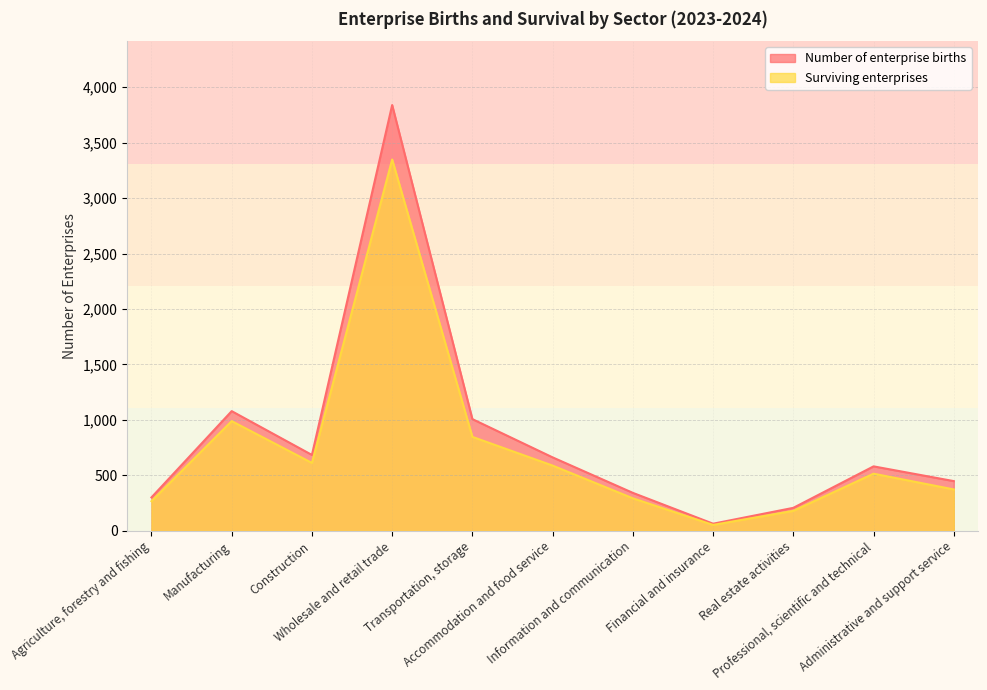

What is the difference between the second highest and second lowest values in the Number of enterprise births series?

872